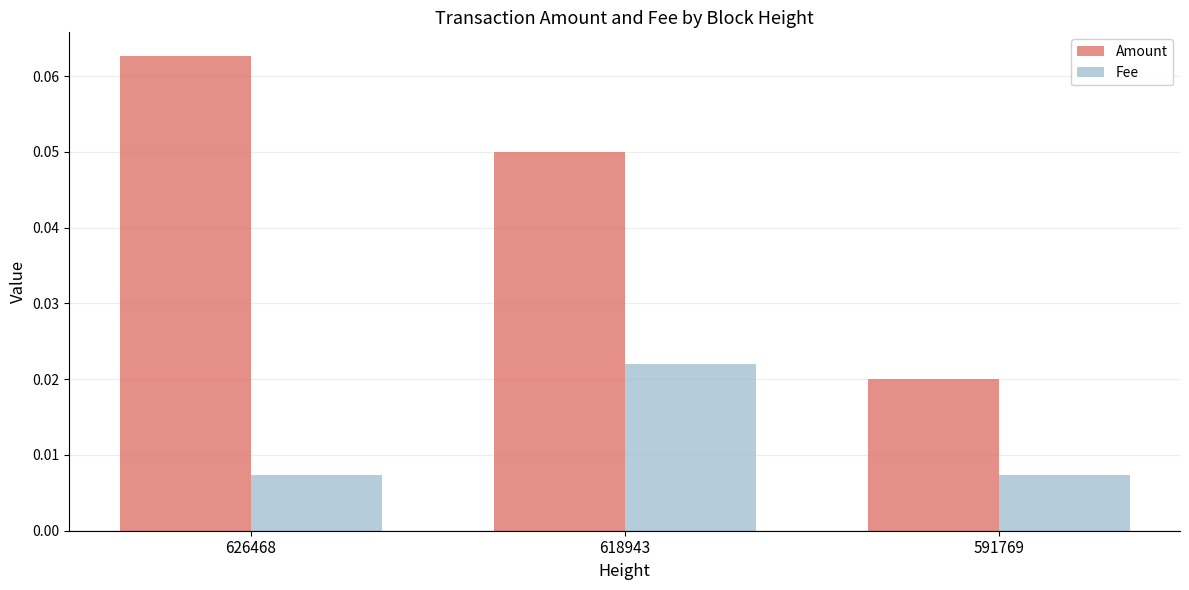

What are all the series names shown in the legend?

Amount, Fee